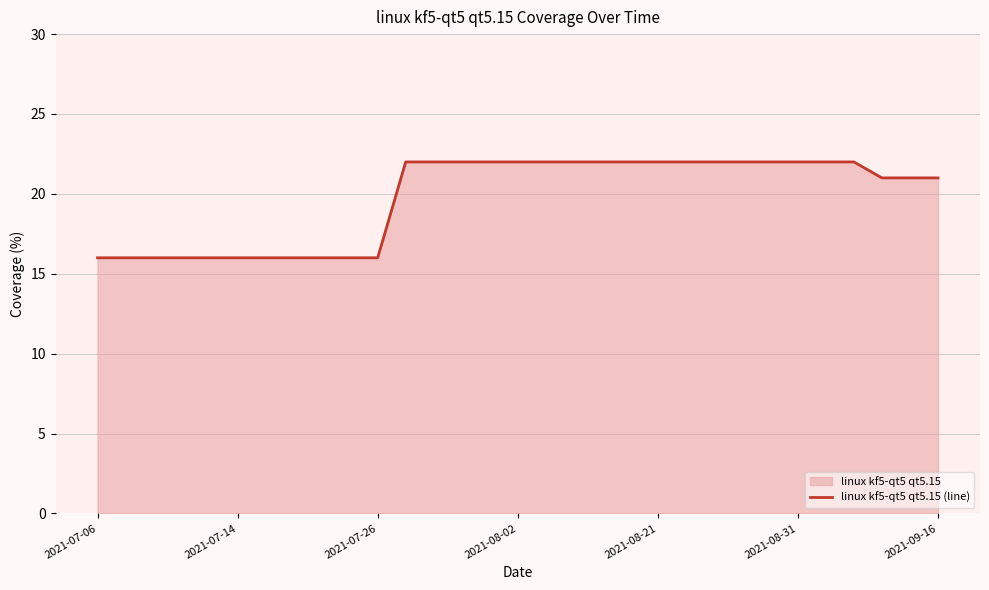

Is it true that the value at 11 is 22?

True